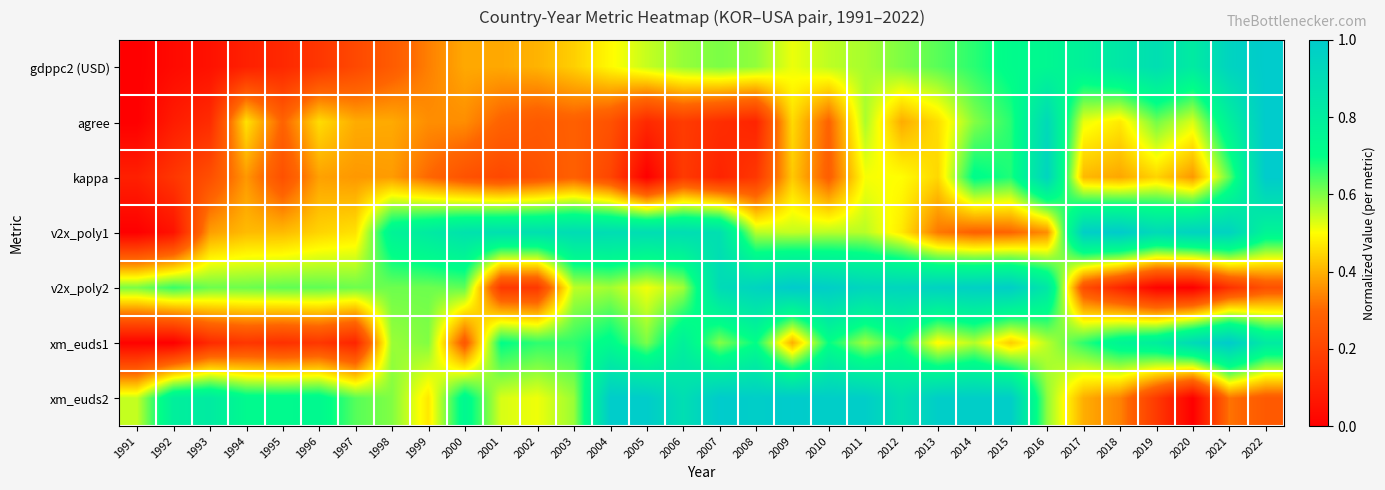

What is the difference between the highest and lowest values at 2018?

0.9